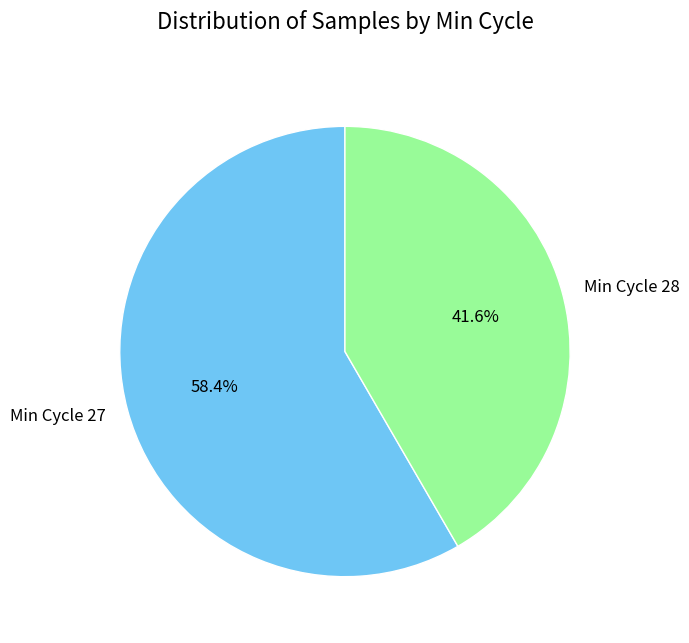

How much of the chart is everything except Min Cycle 28?

58.4%